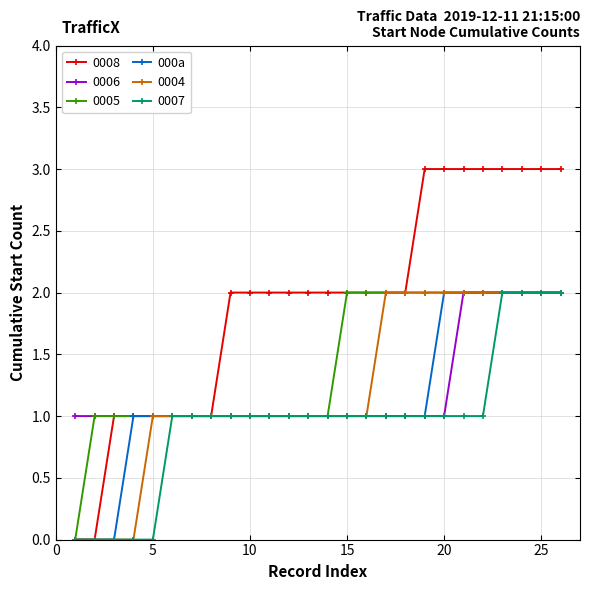

Which series has the largest total across all categories?

0008